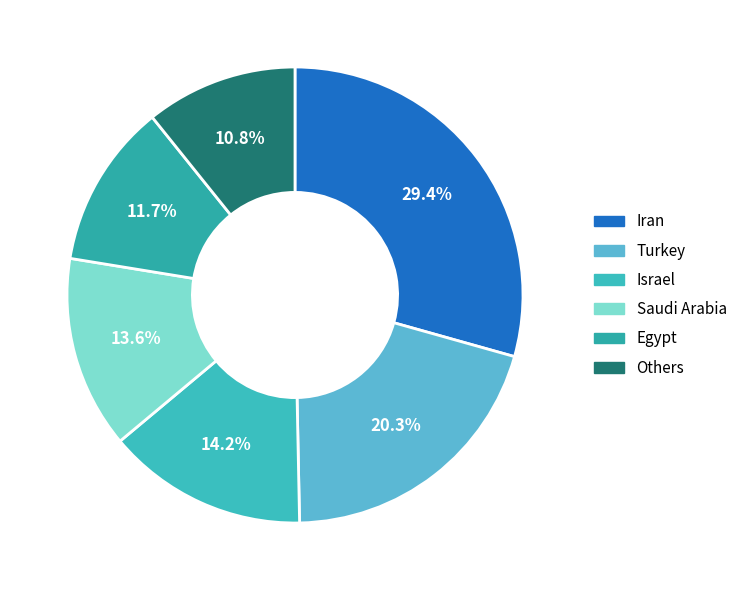

How many slices are in this pie chart?

6